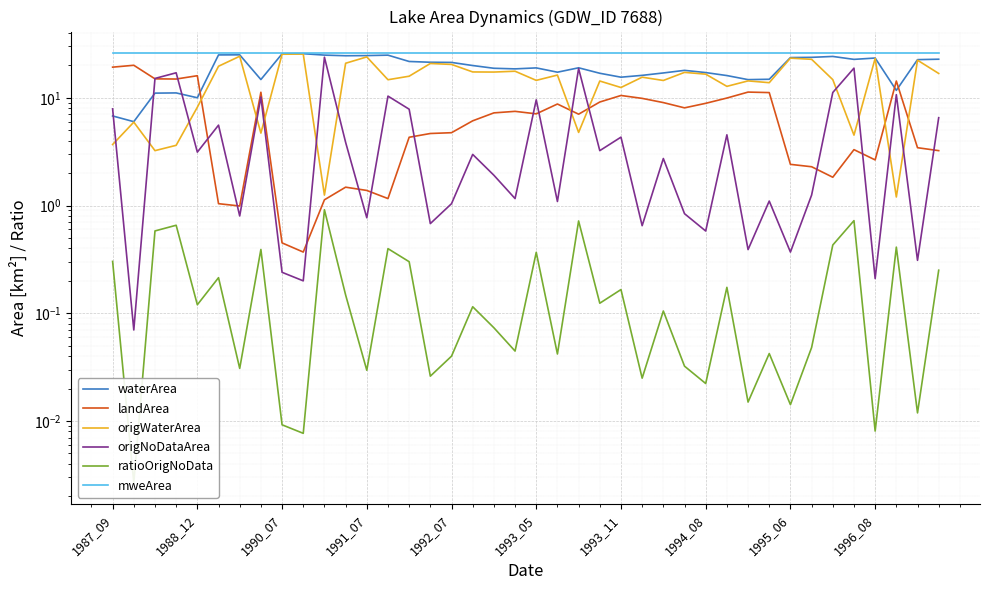

What is the spread (max minus min) of values at 1996_08?

26.0